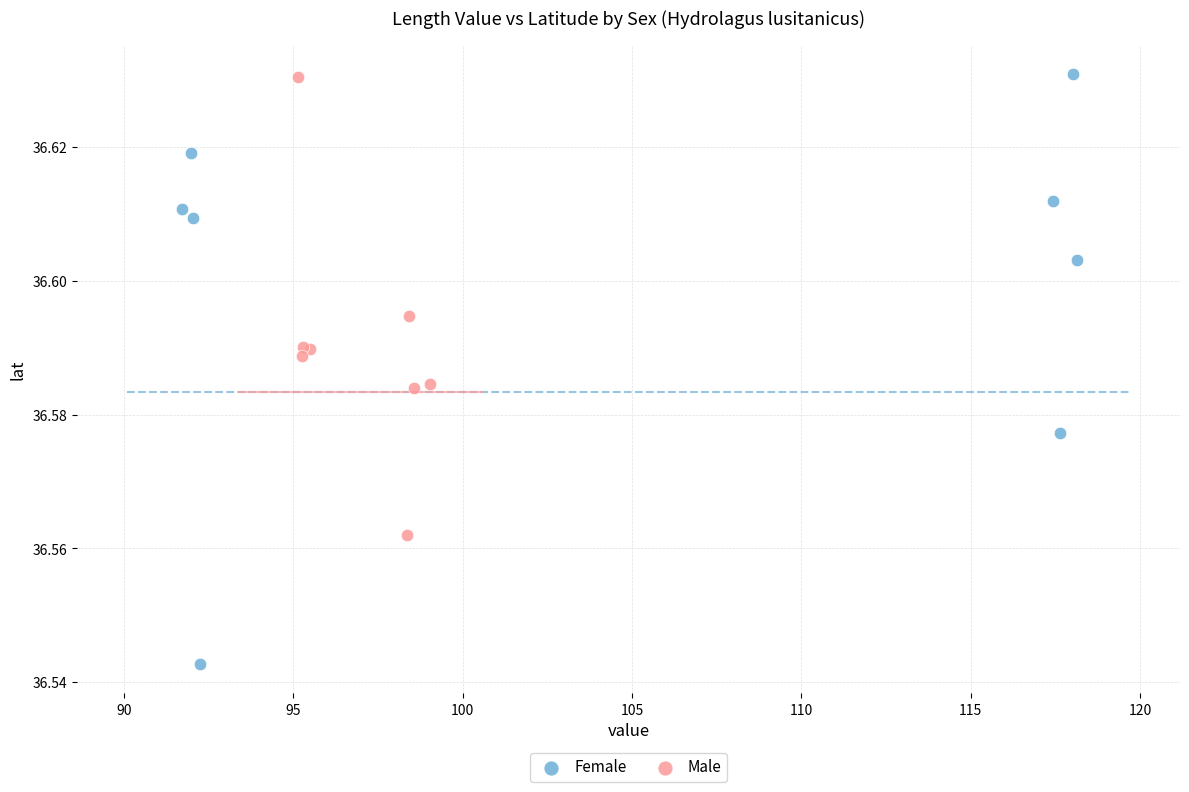

Which series has the widest spread of Y values?

Female